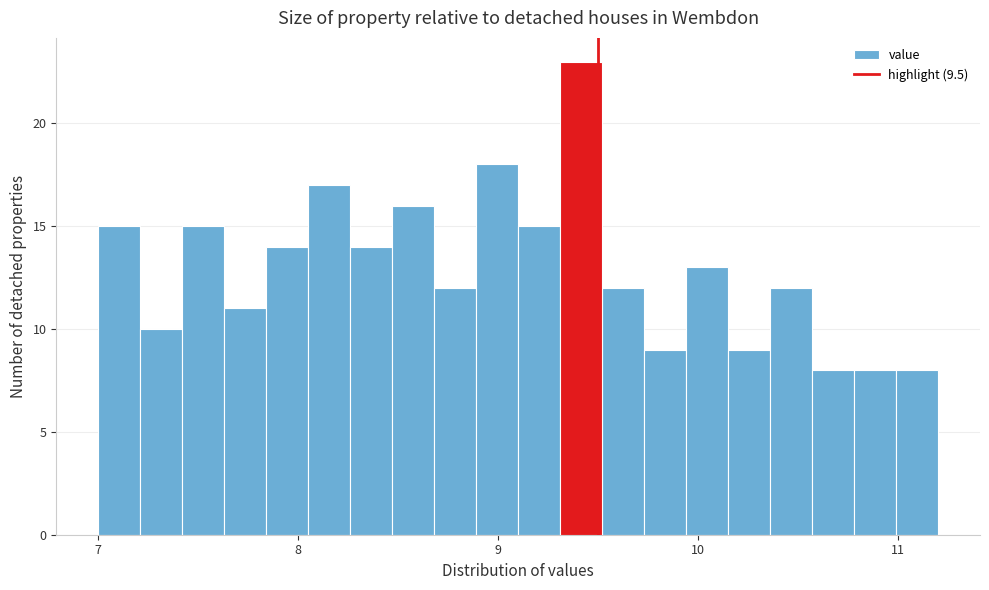

Around what value on the x-axis is the tallest bar? Give the approximate position of its centre, as read against the axis.

9.4